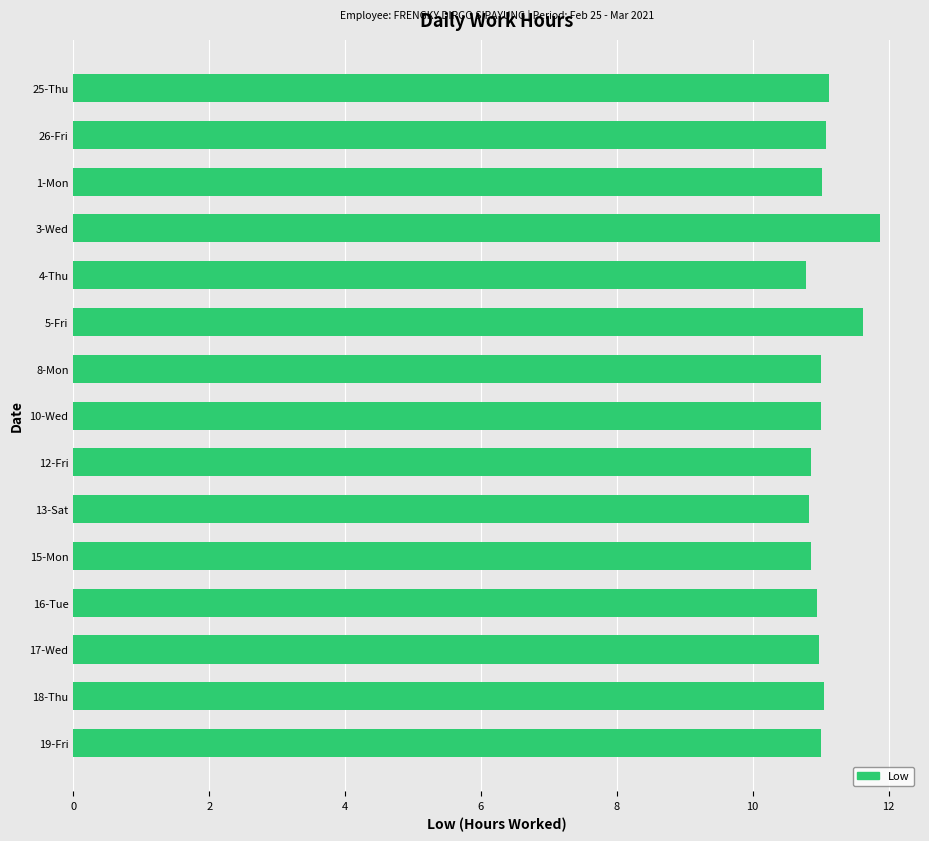

What is the difference between the second highest and minimum values?

0.8